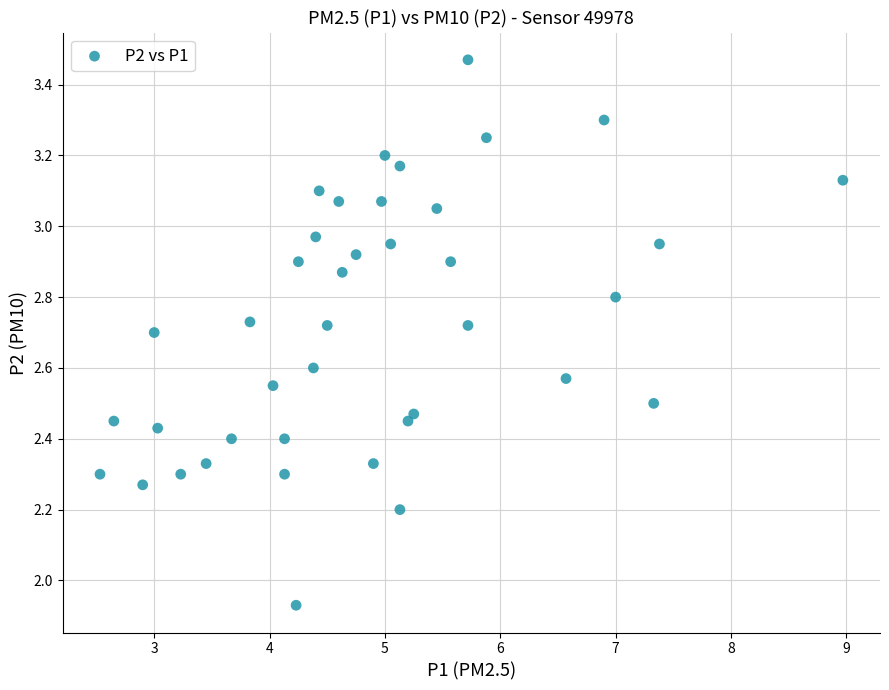

What is the range of X values (max minus min)?

6.4